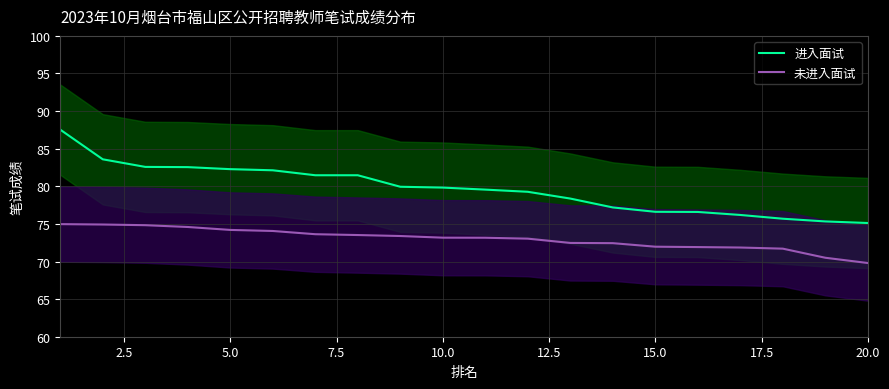

True or false: 进入面试 has a value of 82.3 at 5.0.

True